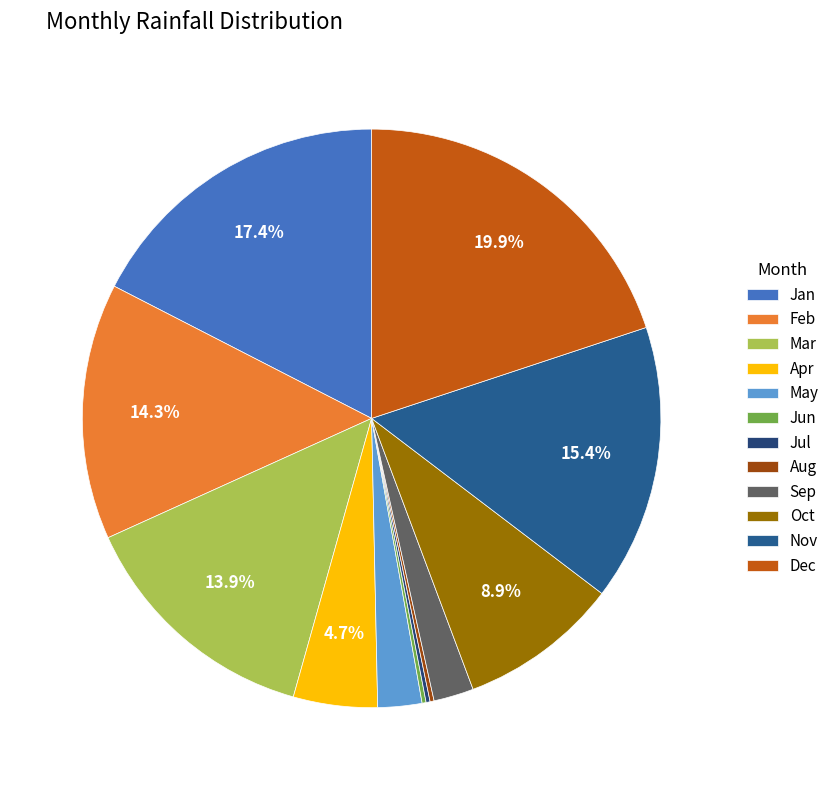

Is Jun the majority of the pie?

No